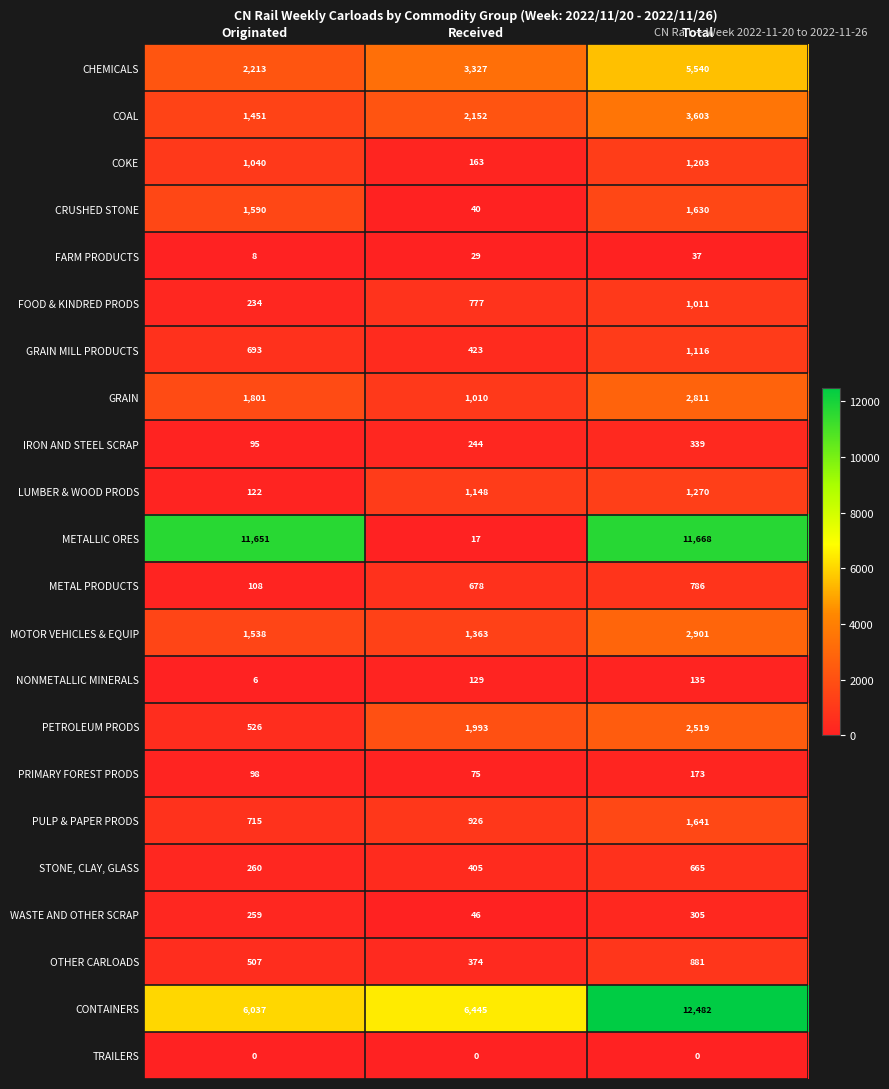

What is the difference between the highest and lowest values at Received?

6445